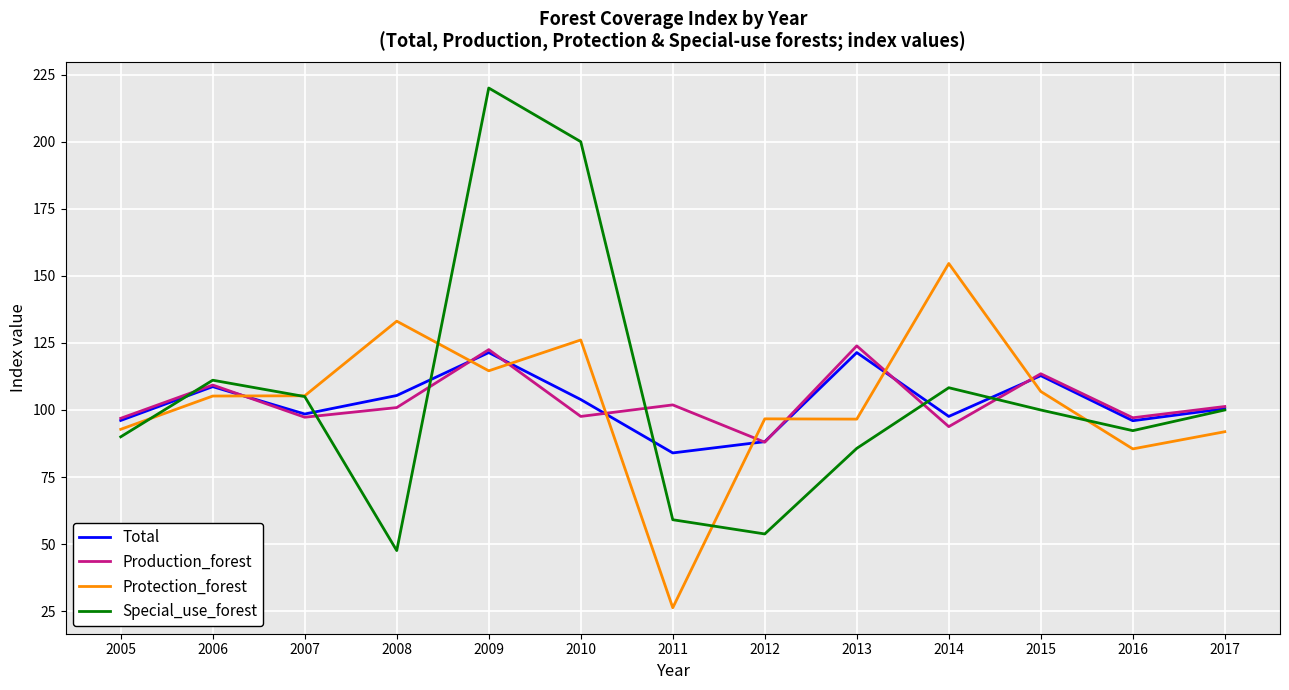

What is the difference between the Production_forest values at 2012 and 2007?

9.3